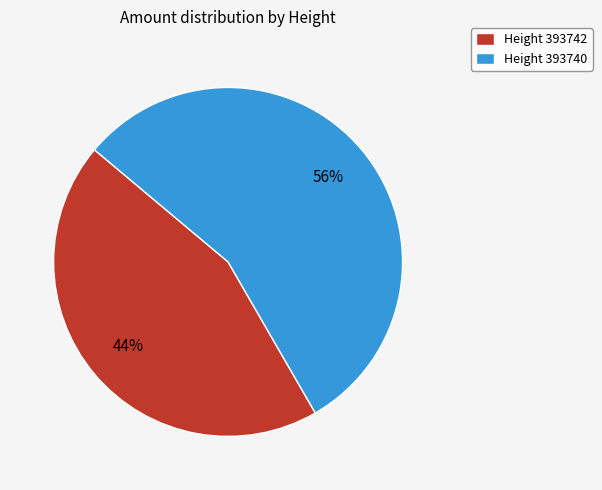

Count the number of slices in the pie.

2